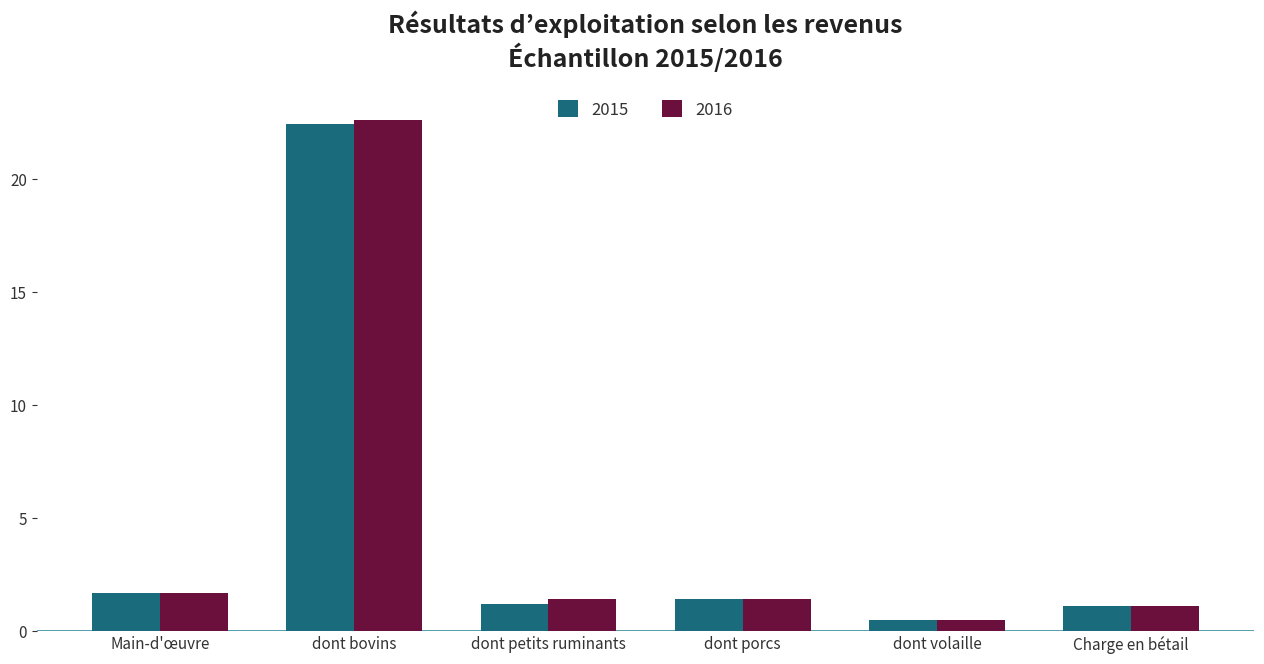

What is the lowest value of the 2015 series?

0.5